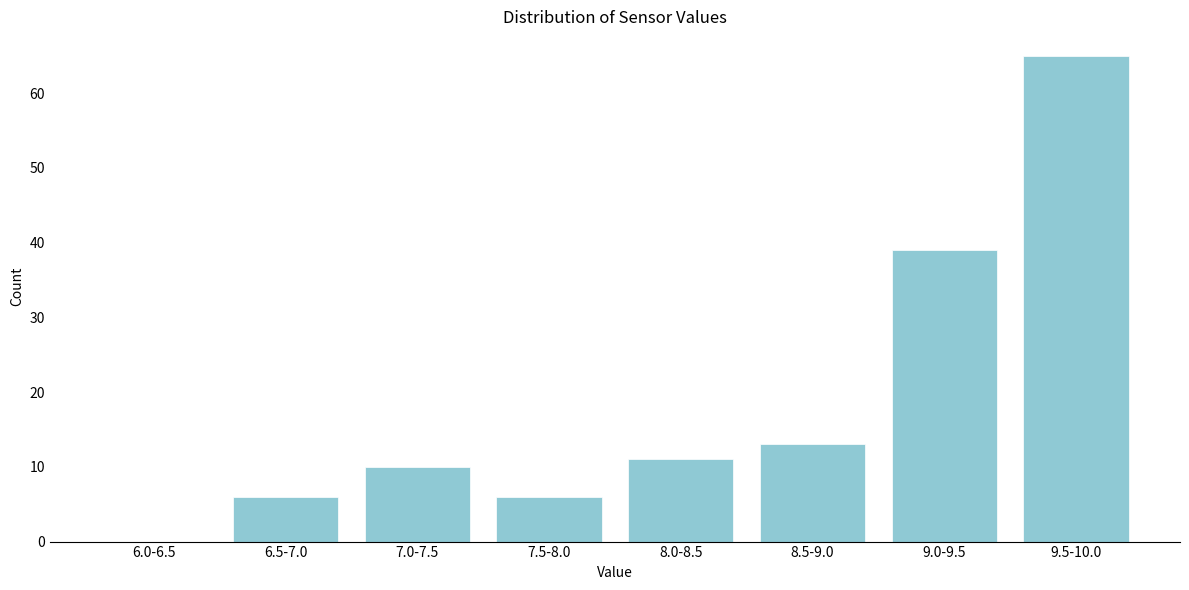

Reading left to right, list all the values displayed in this chart.

6.0-6.5=0	6.5-7.0=6	7.0-7.5=10	7.5-8.0=6	8.0-8.5=11	8.5-9.0=13	9.0-9.5=39	9.5-10.0=65